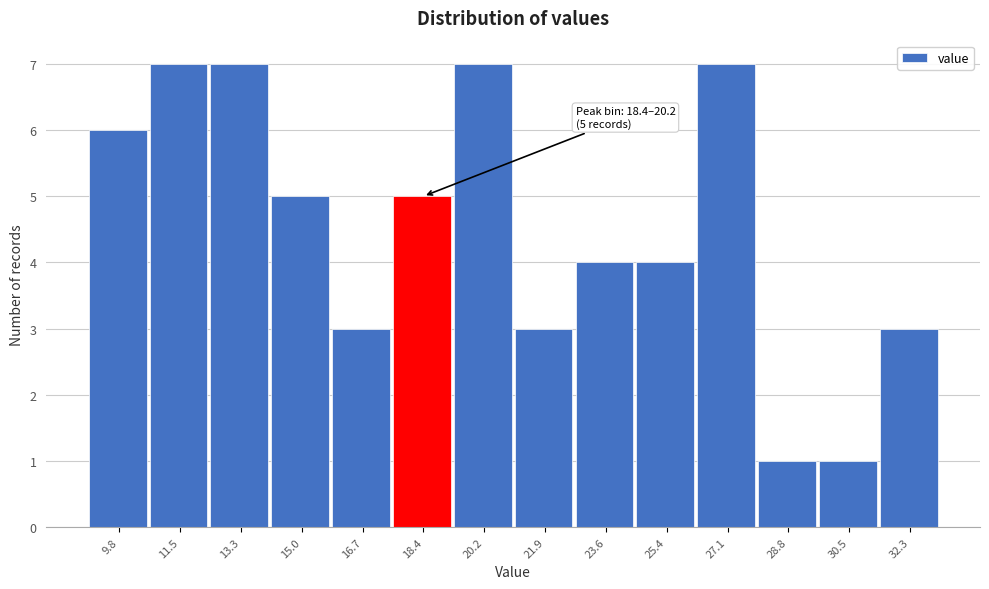

Reading left to right, list all the values displayed in this chart.

9.8=6	11.5=7	13.3=7	15.0=5	16.7=3	18.4=5	20.2=7	21.9=3	23.6=4	25.4=4	27.1=7	28.8=1	30.5=1	32.3=3